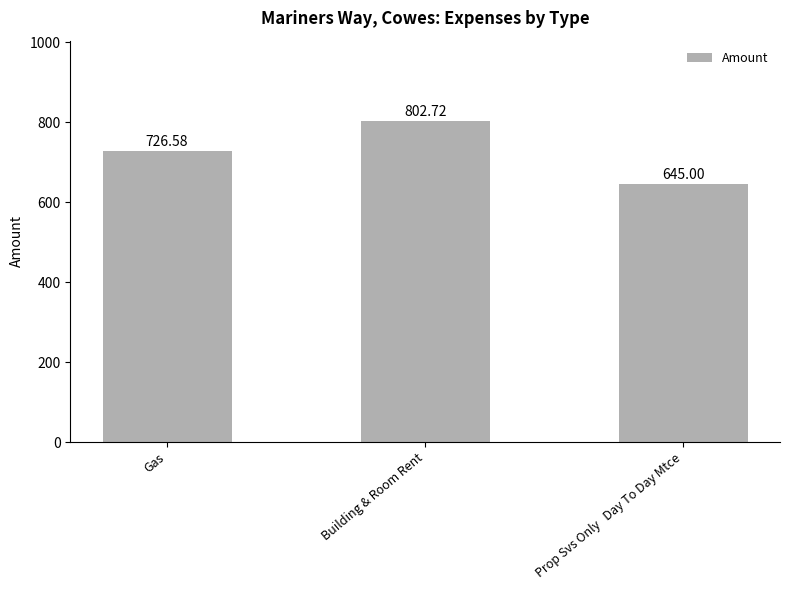

Rank the categories by value from highest to lowest.

Building & Room Rent, Gas, Prop Svs Only   Day To Day Mtce